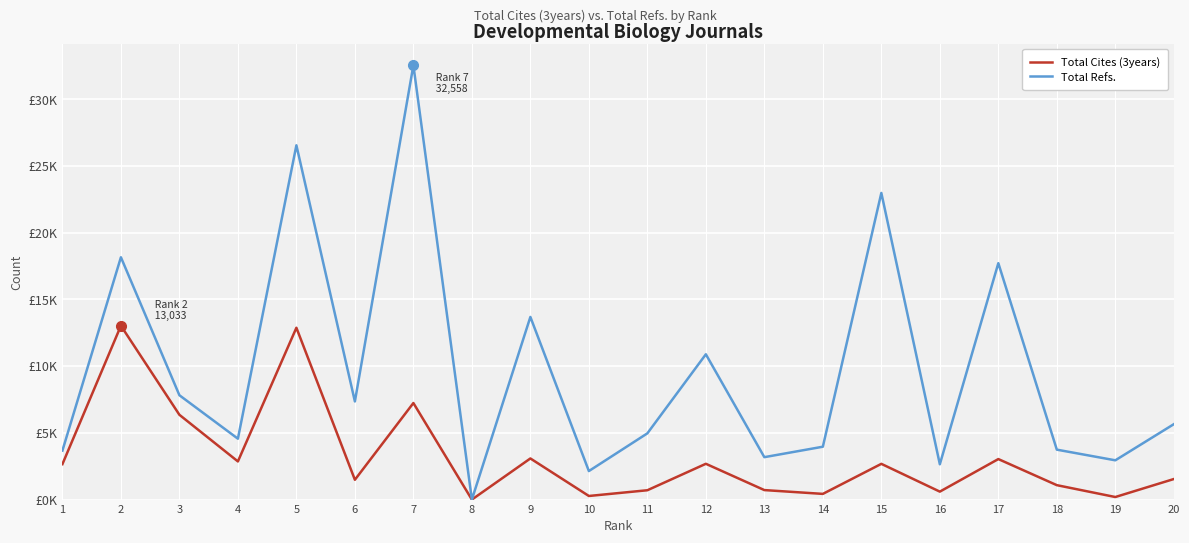

What is the approximate value of Total Refs. at 20, to the nearest 50?

5650